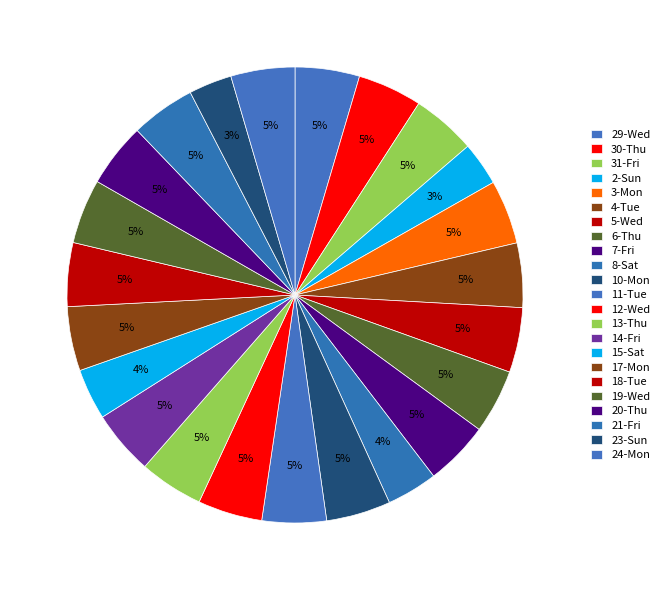

How many segments does this pie chart have?

23